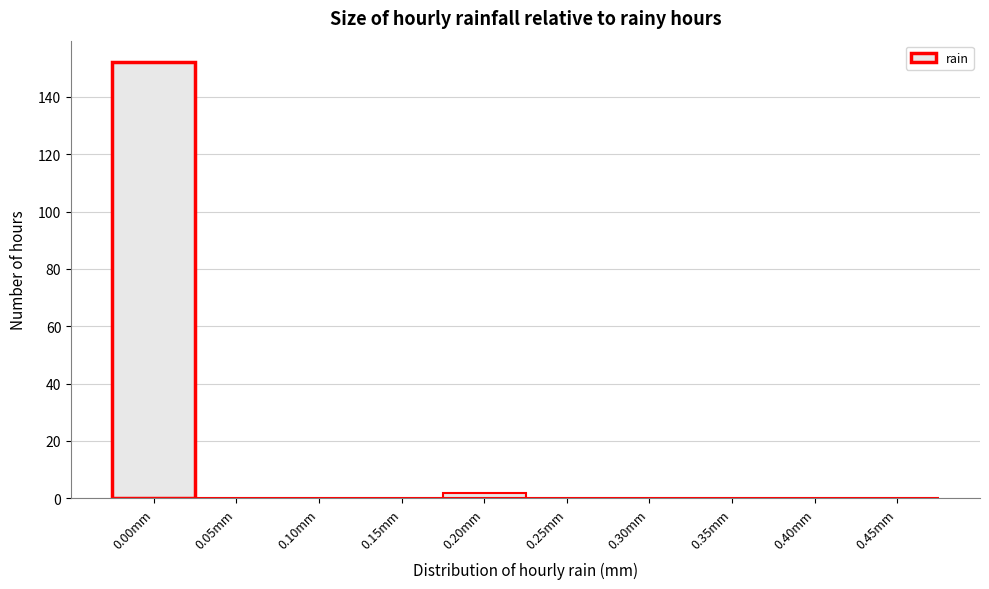

Reading right to left, transcribe all the data shown in this chart.

0.45mm=0	0.40mm=0	0.35mm=0	0.30mm=0	0.25mm=0	0.20mm=2	0.15mm=0	0.10mm=0	0.05mm=0	0.00mm=152